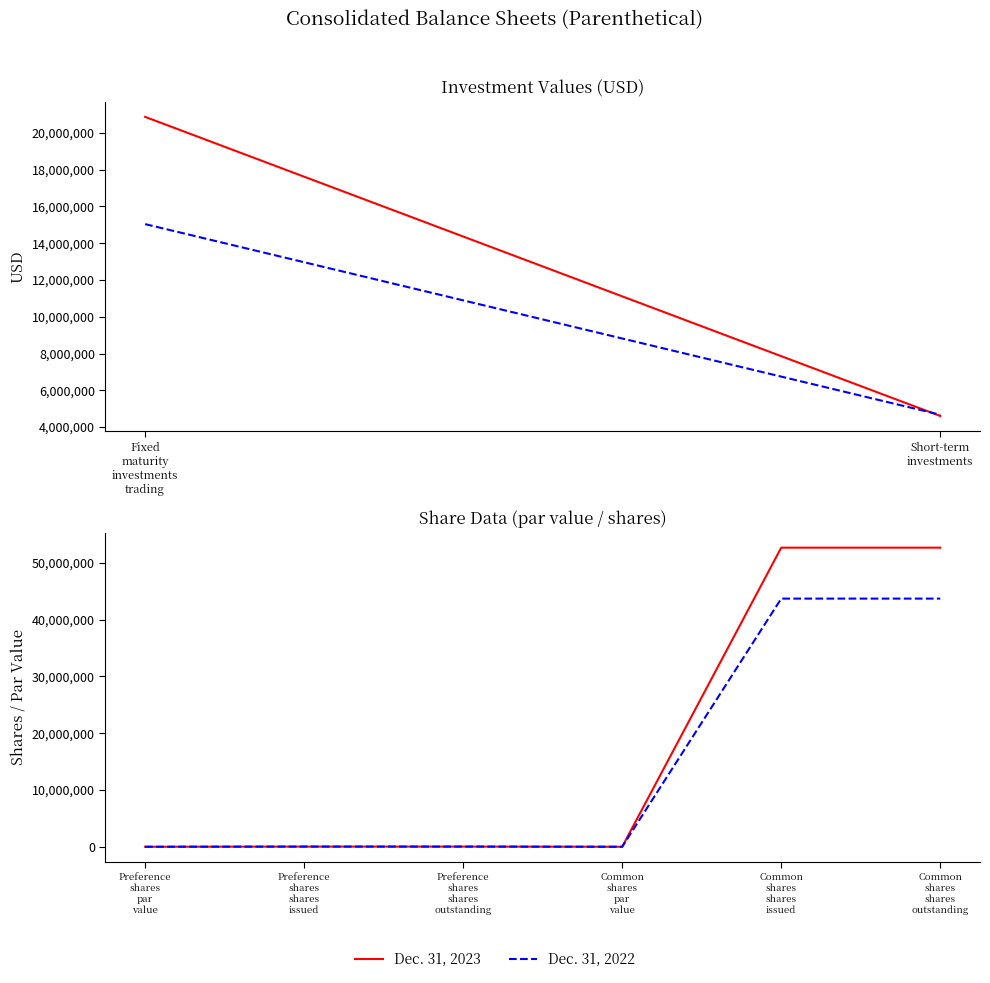

How many lines are shown in the chart?

2